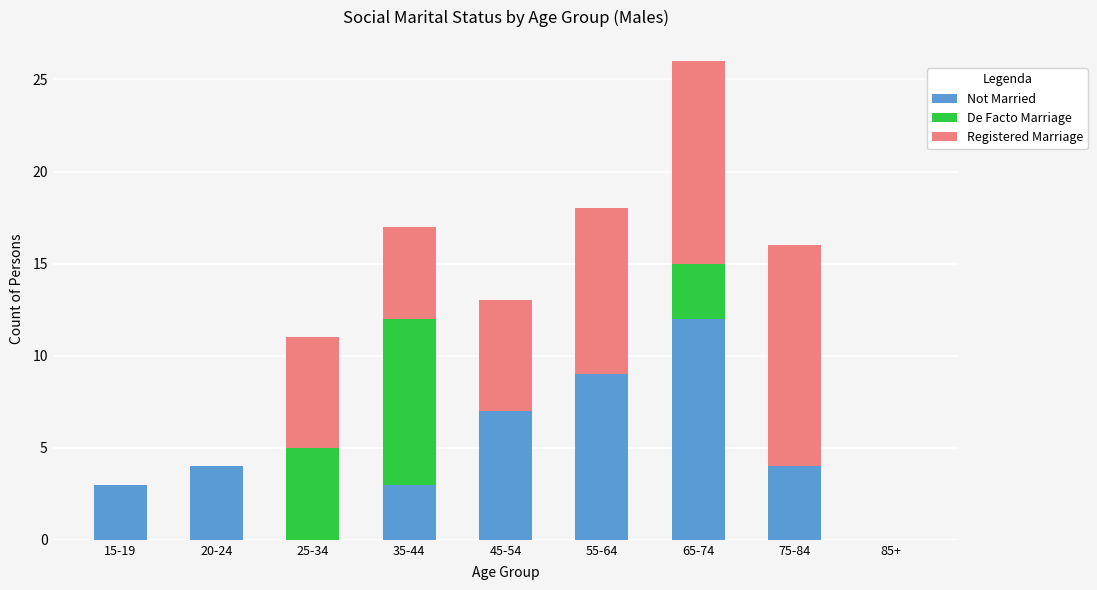

What is the sum of the Not Married values at 55-64 and 15-19?

12